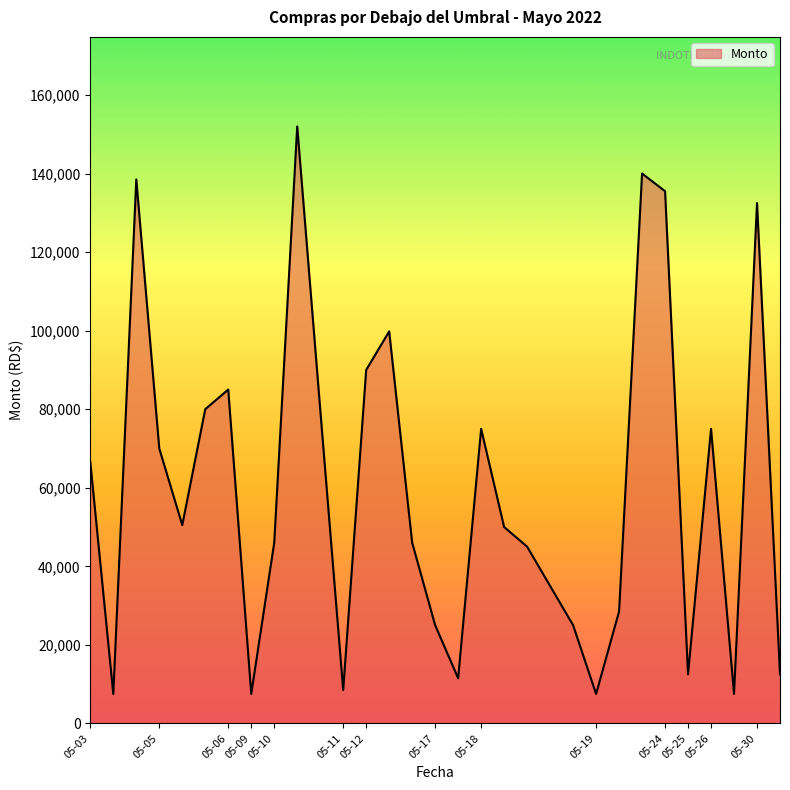

What is the greatest value displayed?

151988.6